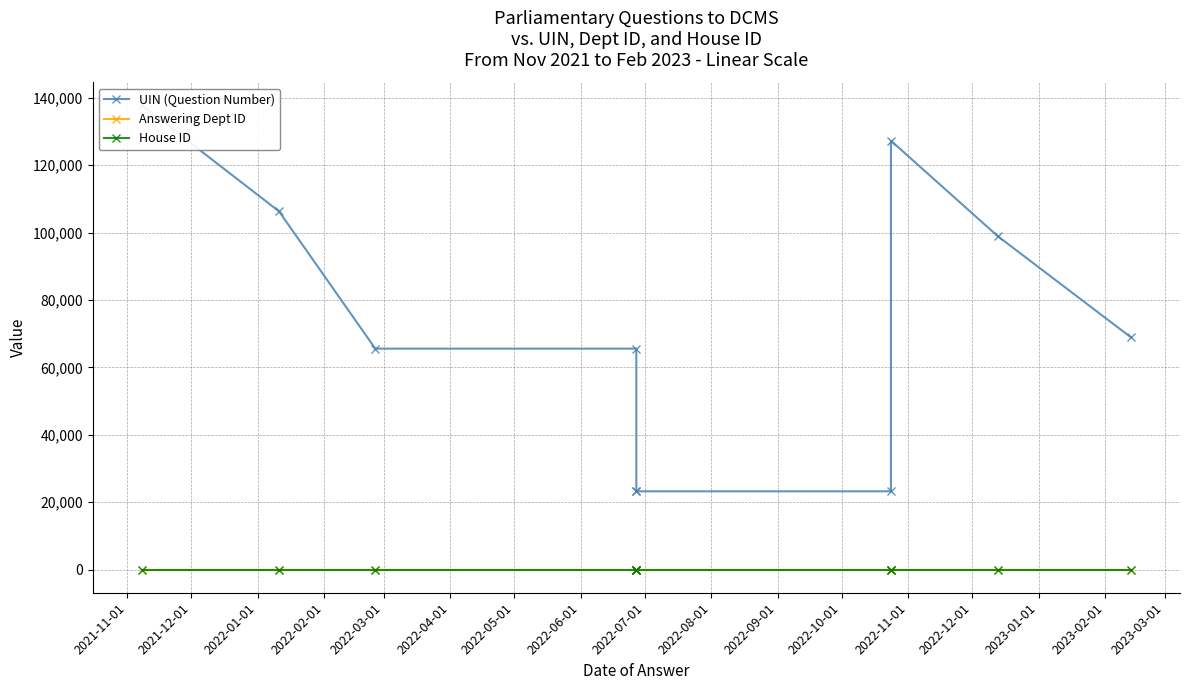

True or false: UIN (Question Number) and Answering Dept ID intersect in this chart.

False